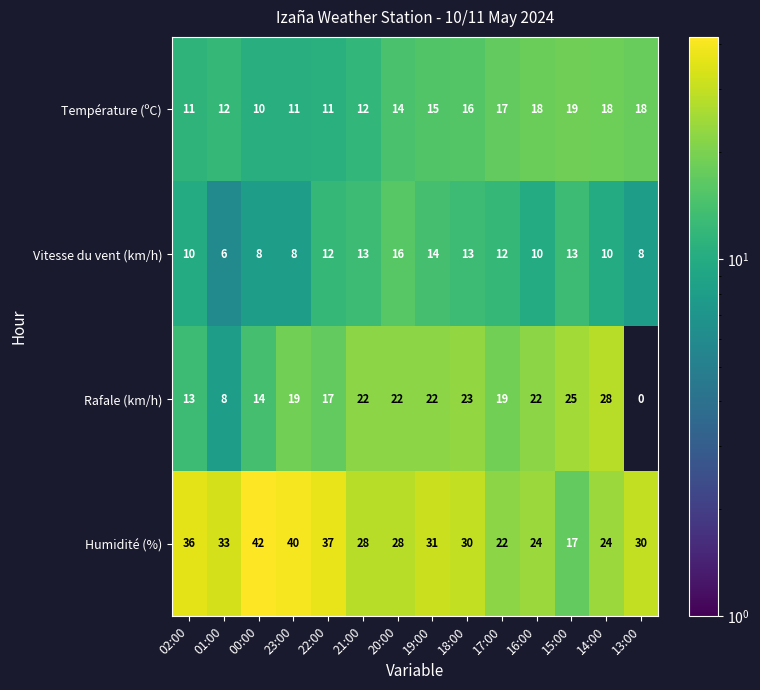

What is the average value of the Humidité (%) series?

30